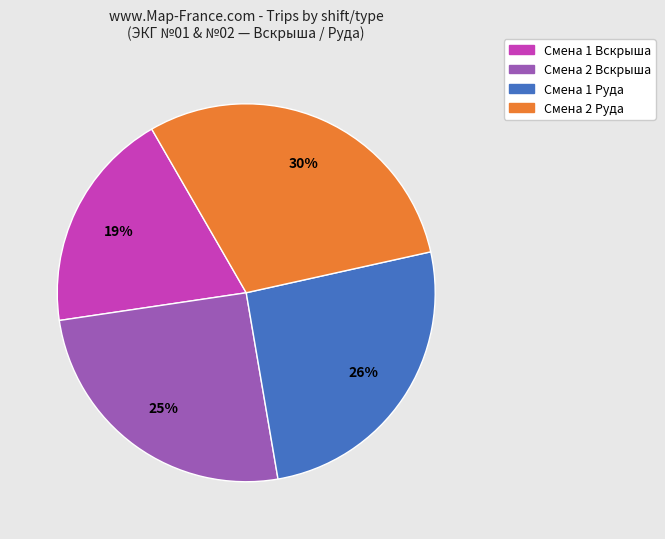

To the nearest percent, what is the difference between the largest and smallest slice percentages?

11%